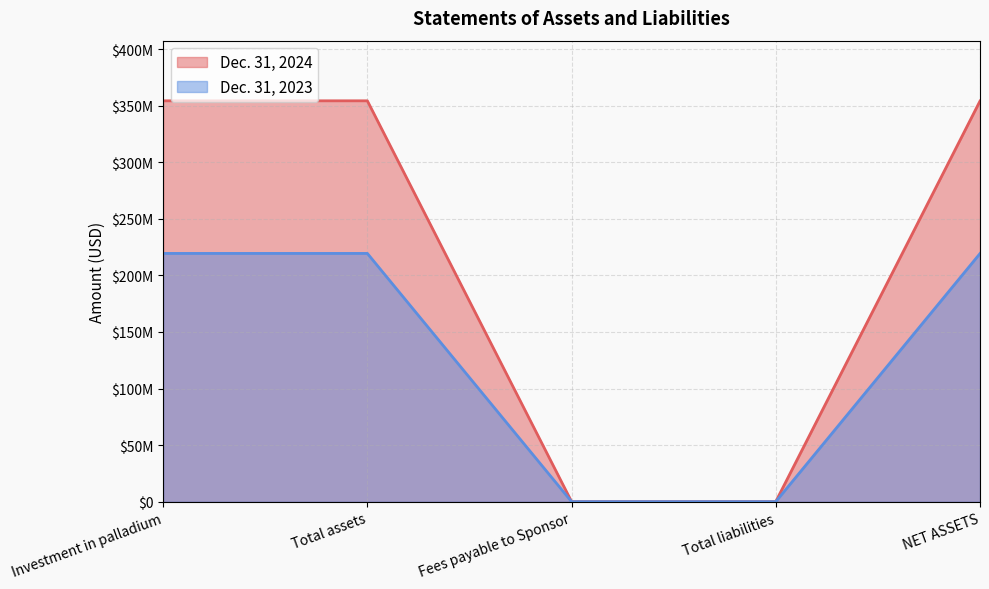

True or false: Dec. 31, 2023 and Dec. 31, 2024 cross at least once.

False